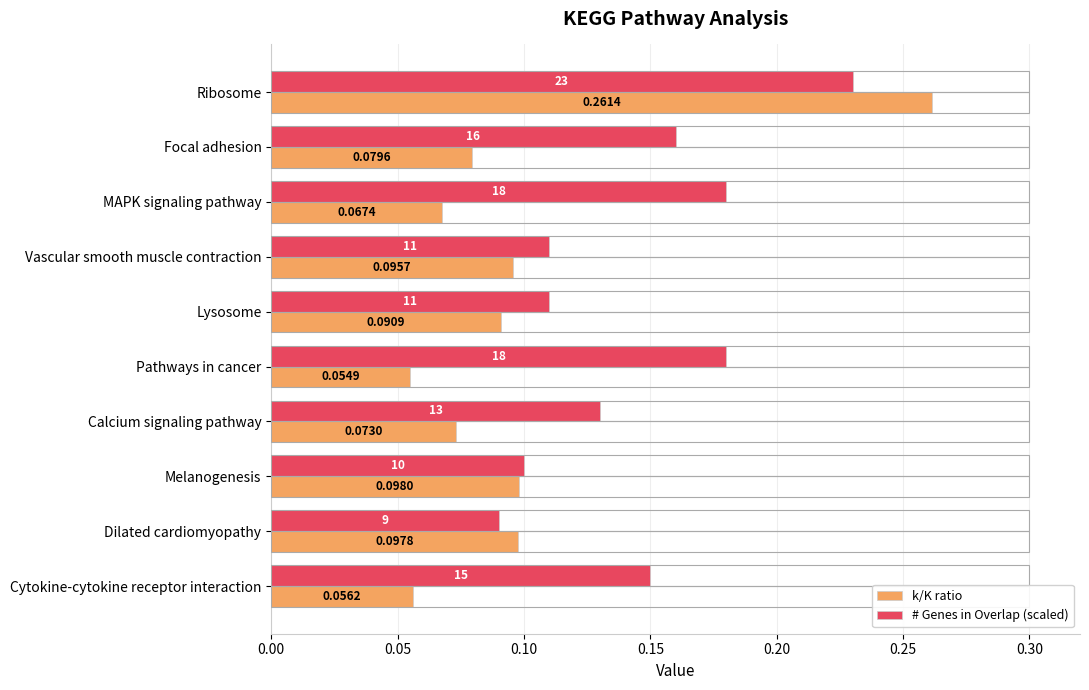

At which category is the sum across all series the highest?

Ribosome